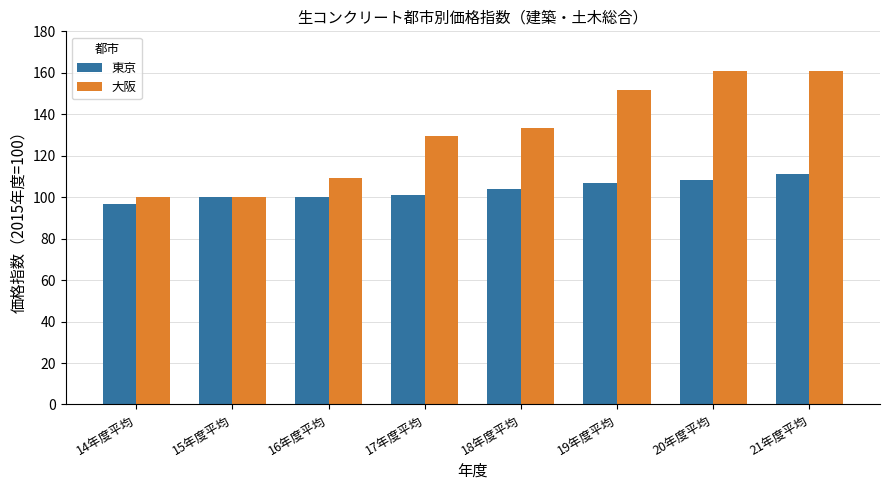

Count the number of data series in this chart.

2